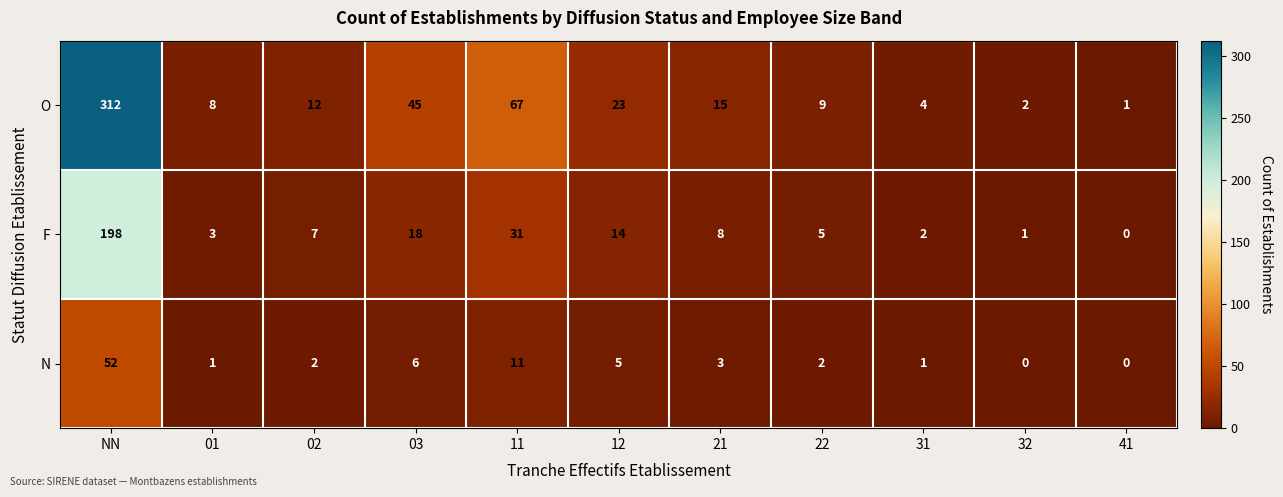

Where is N nearest to the value 26?

11